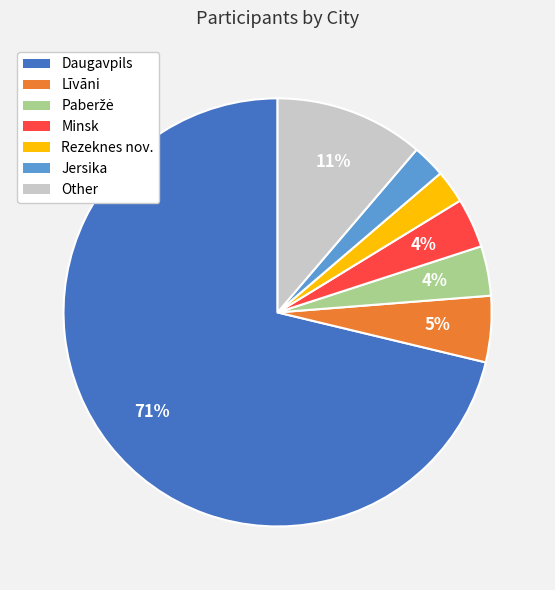

Combined, do Rezeknes nov. and Minsk account for over 50%?

No